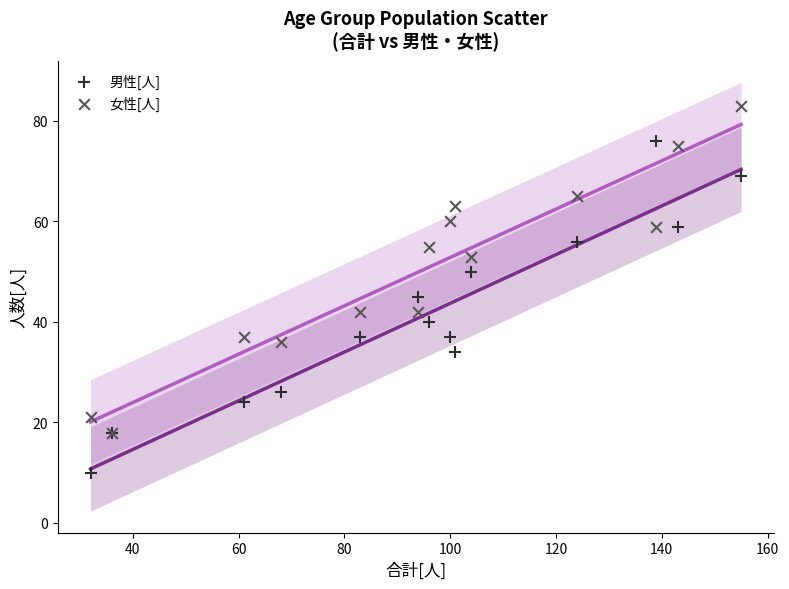

What are all the series names shown in the legend?

男性[人], 女性[人]